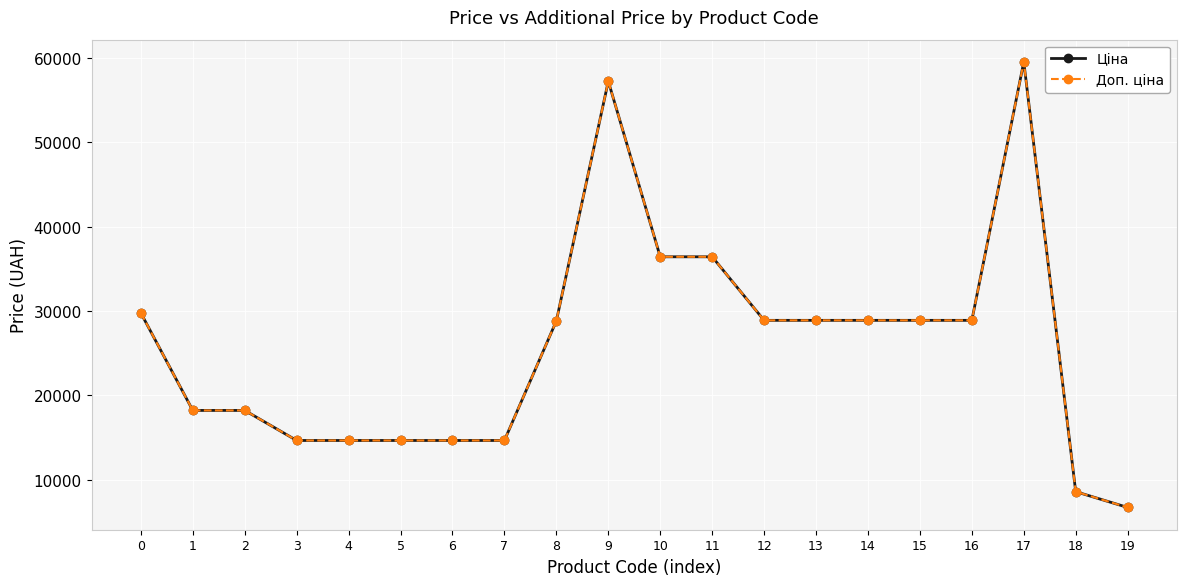

True or false: Доп. ціна and Ціна cross at least once.

False